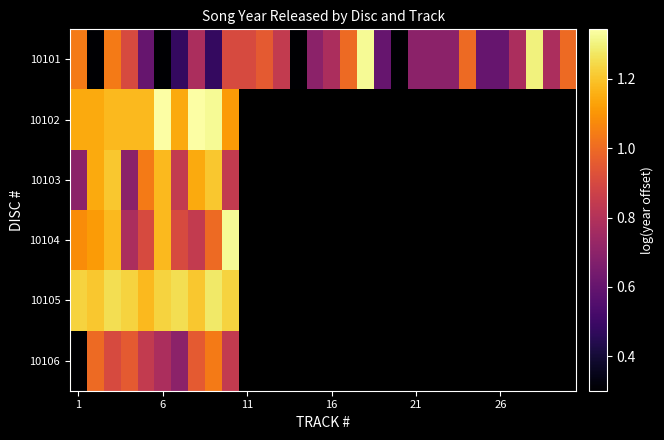

List the series in order of their peak value, lowest first.

10106, 10103, 10105, 10101, 10104, 10102